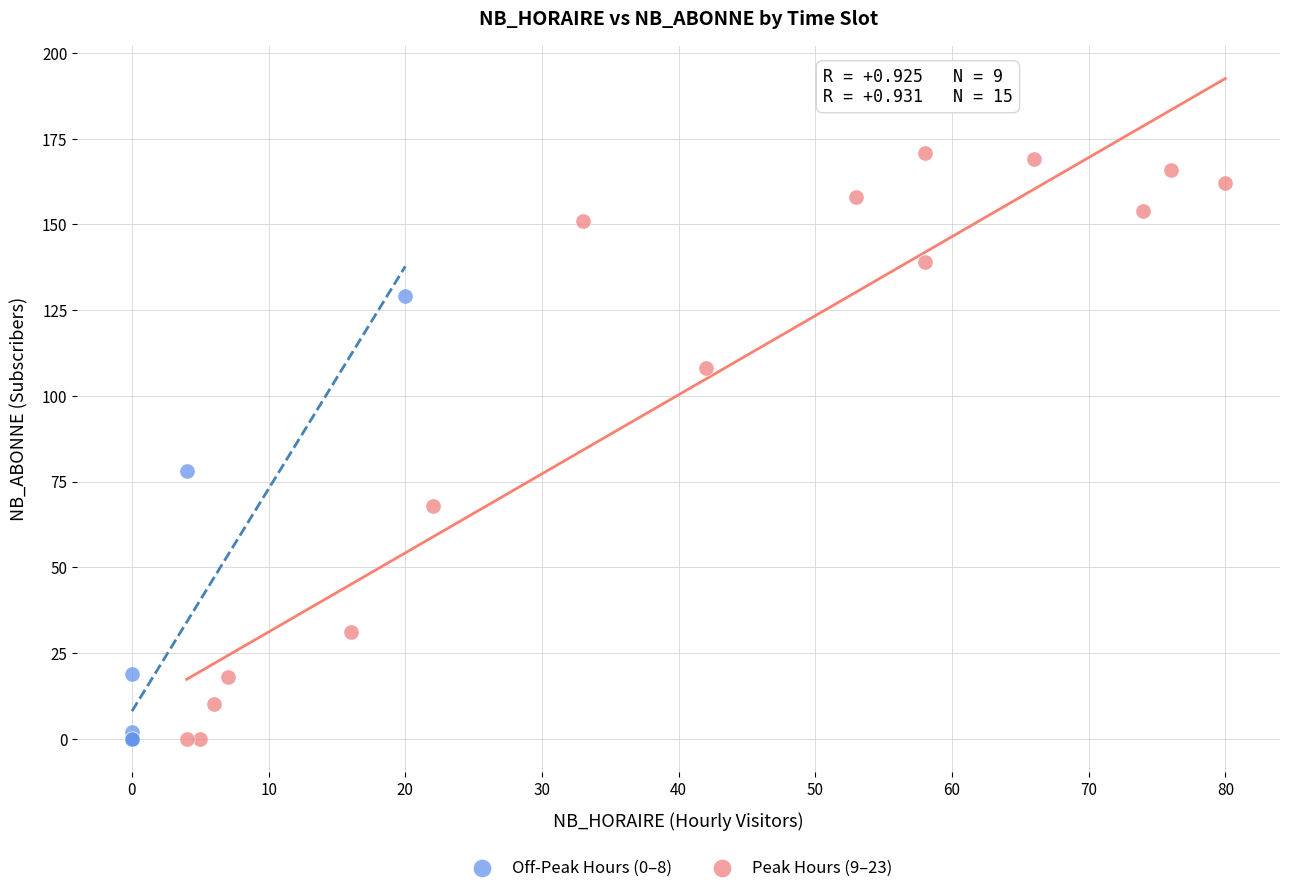

Which series has the widest spread of Y values?

Peak Hours (9–23)